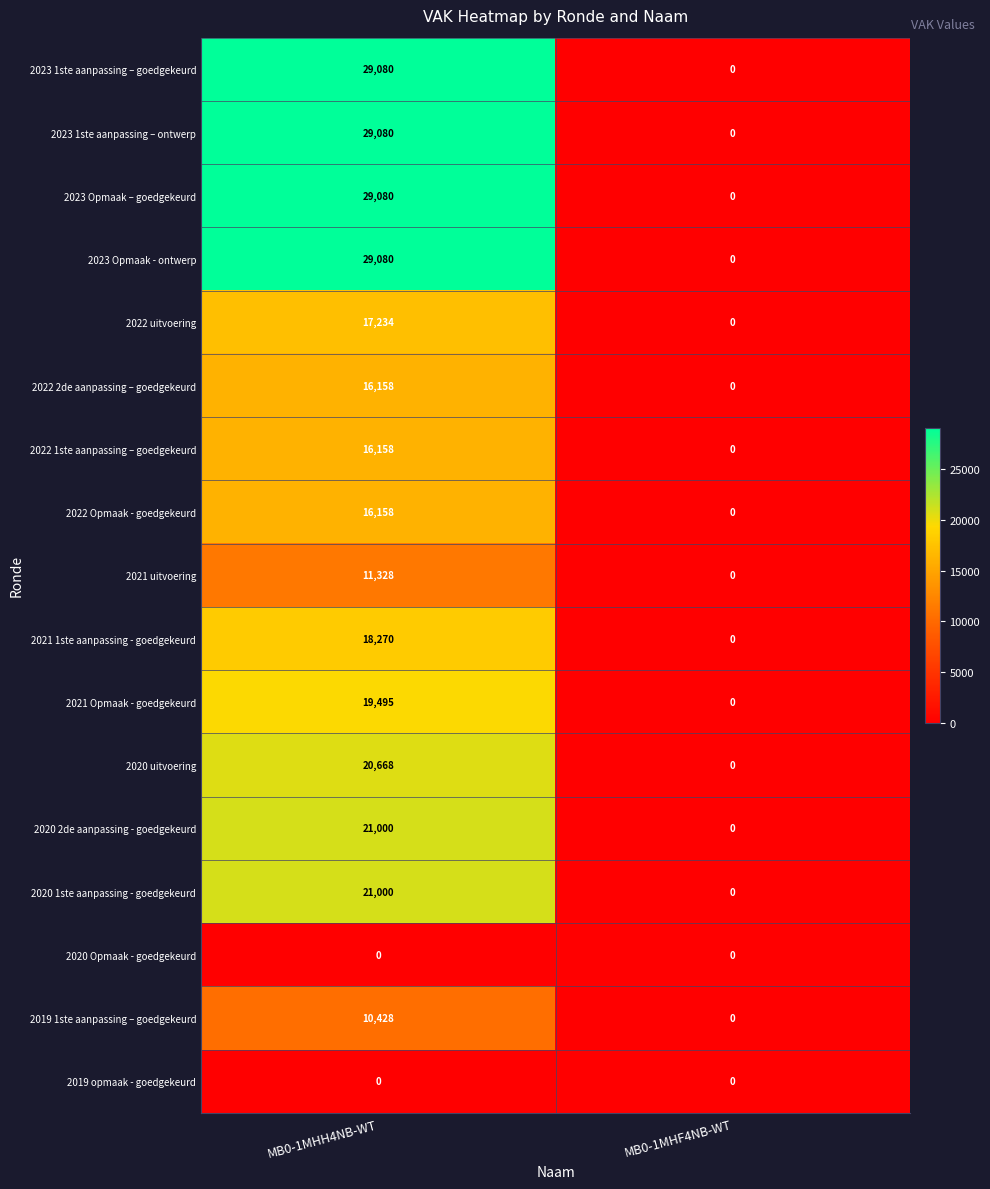

Which category has the highest value across all series?

MB0-1MHH4NB-WT